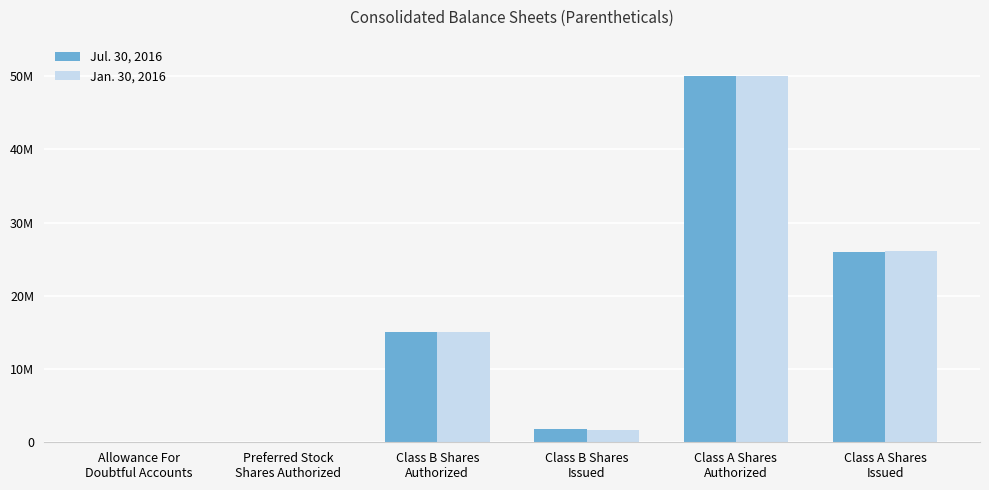

Are the bars horizontal?

No